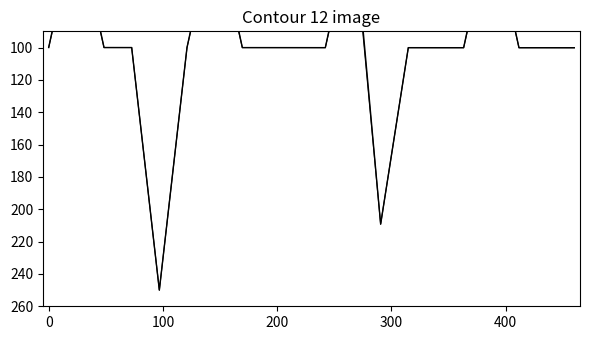

Does the chart have visible grid lines?

No